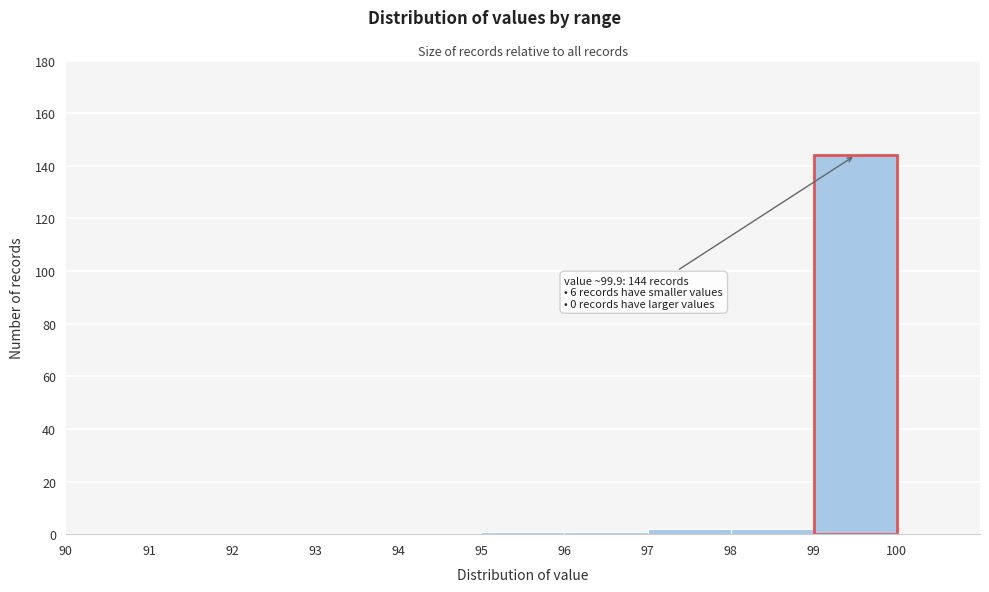

Over which range of the x-axis is the bar tallest?

99 to 100